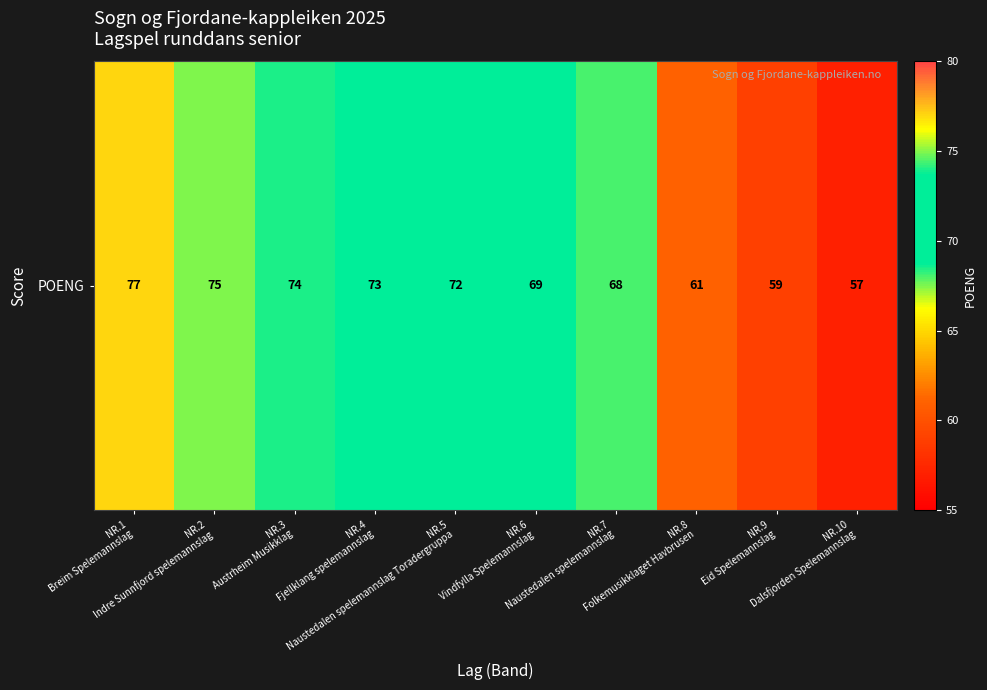

Where does the data first go above 72?

NR.1
Breim Spelemannslag